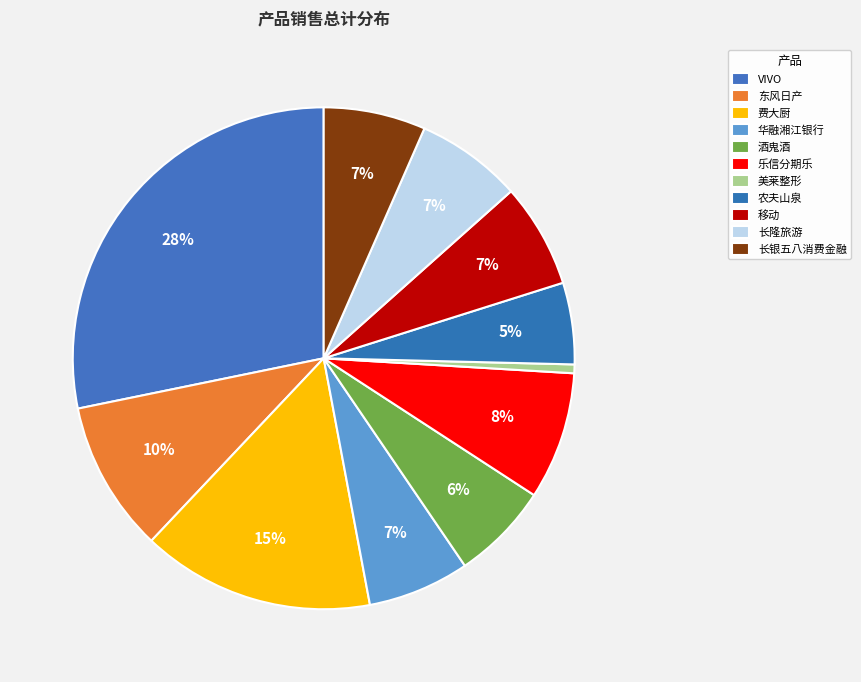

How many segments does this pie chart have?

11